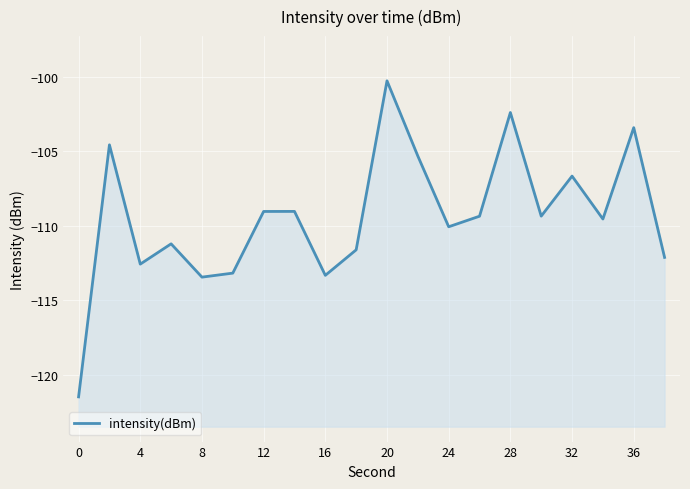

The chart shows a value of -67.7 at 12. True or false?

False